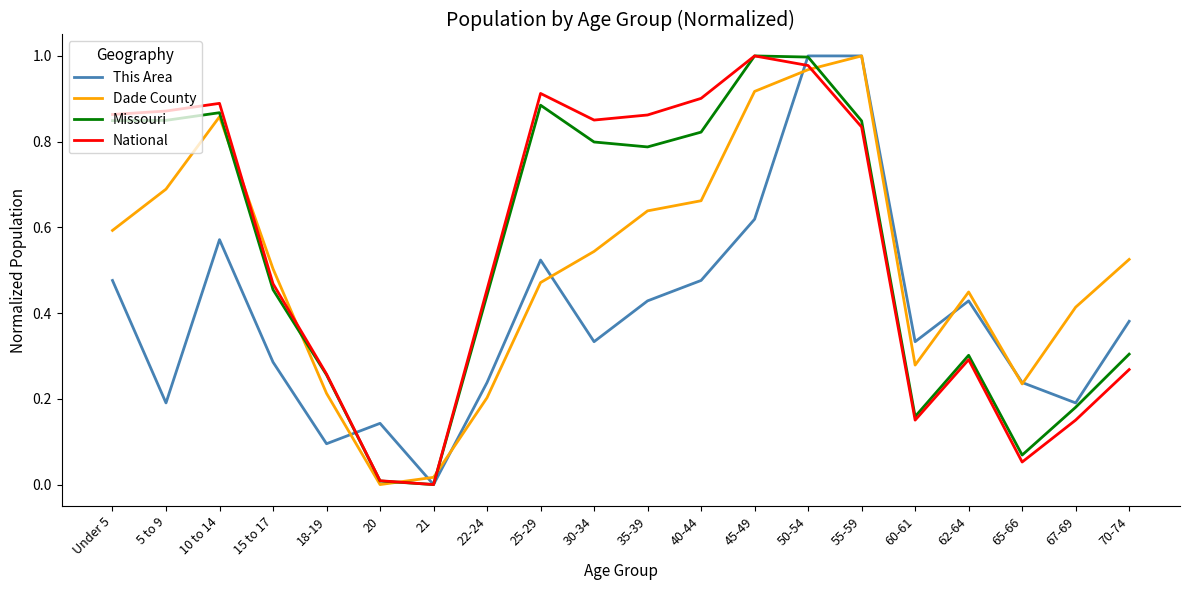

The value of National at 35-39 is 0.9. True or false?

True